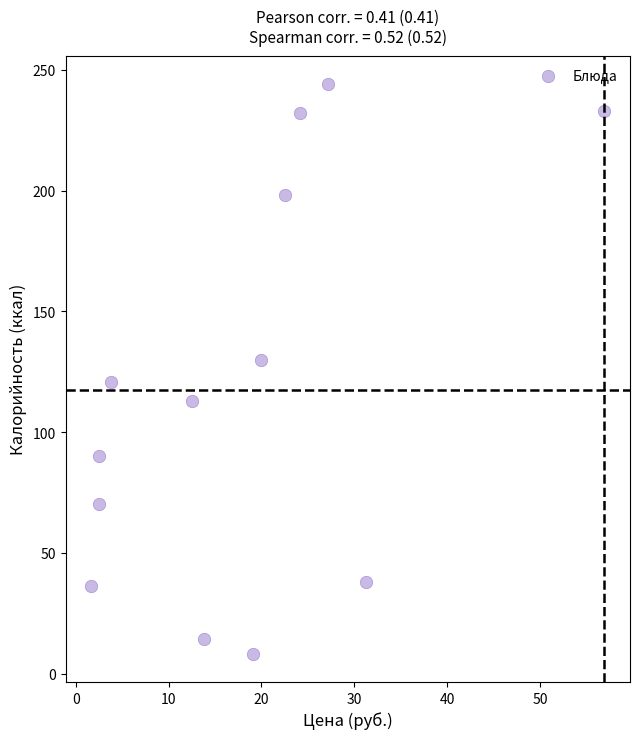

What is the range of X values (max minus min)?

55.3